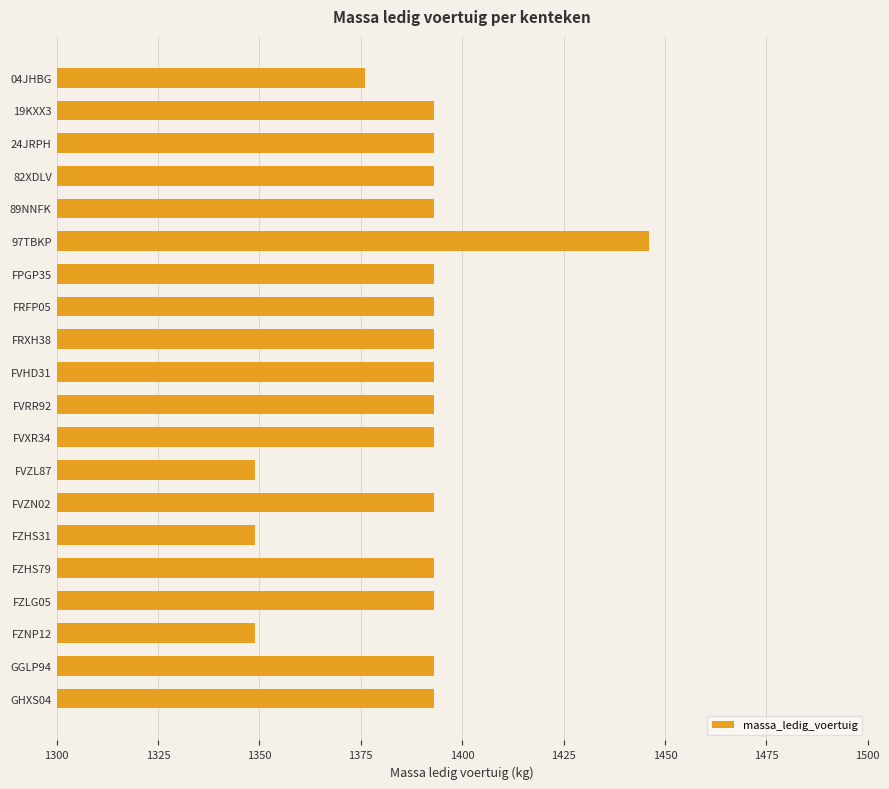

True or false: the data shows 1393 at FZHS79.

True